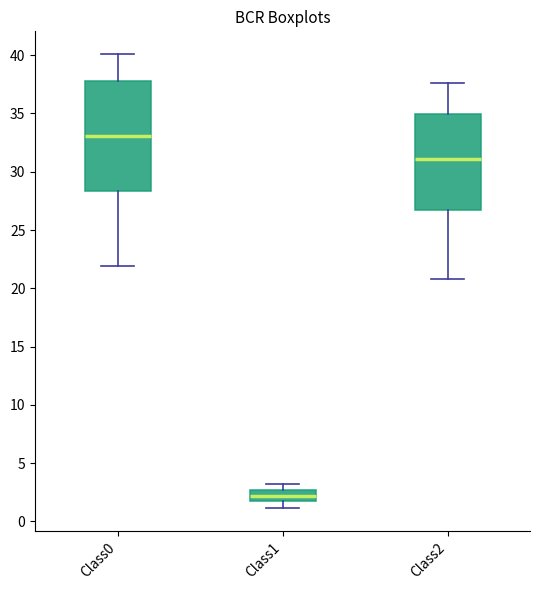

Reading left to right, transcribe this box plot: for each box, give where its median line is, the range the box spans, and where its two whiskers end, as read against the y-axis. The values are not printed on the chart, so give them approximately, as read against the axis.

Class0: median 33.0, box 28.5 to 38.0, whiskers 22.0 to 40.0
Class1: median 2.0, box 1.5 to 2.5, whiskers 1.0 to 3.0
Class2: median 31.0, box 26.5 to 35.0, whiskers 21.0 to 37.5